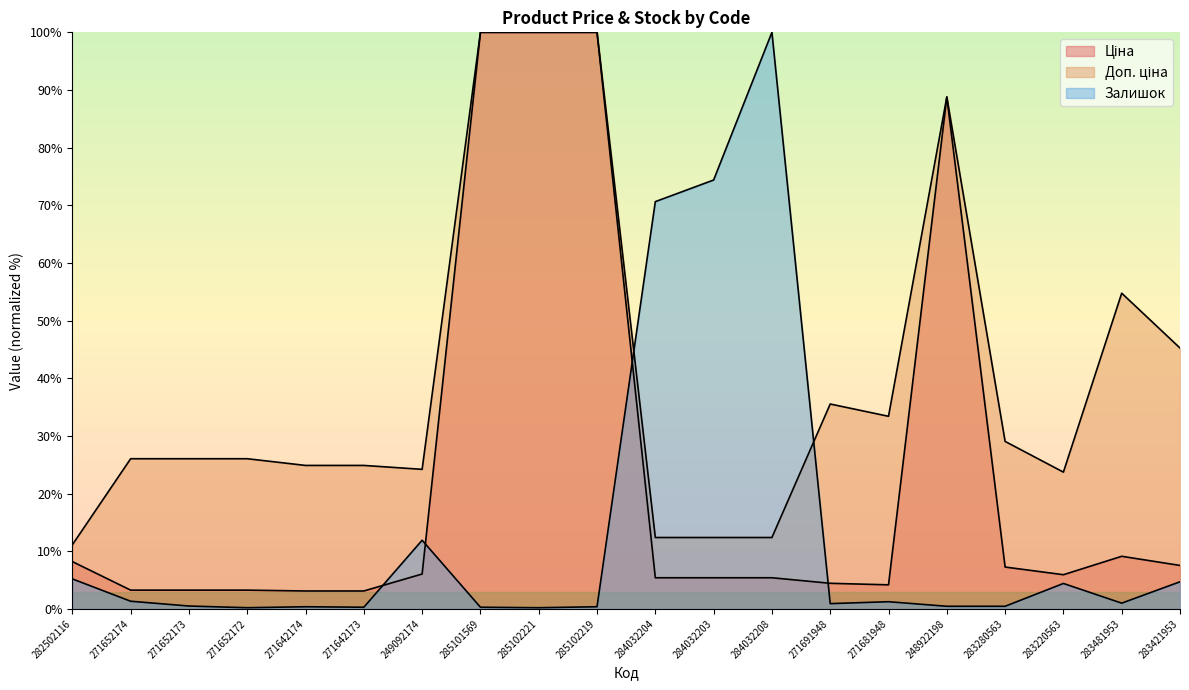

The Доп. ціна series shows 100.0 at 285101569. True or false?

True